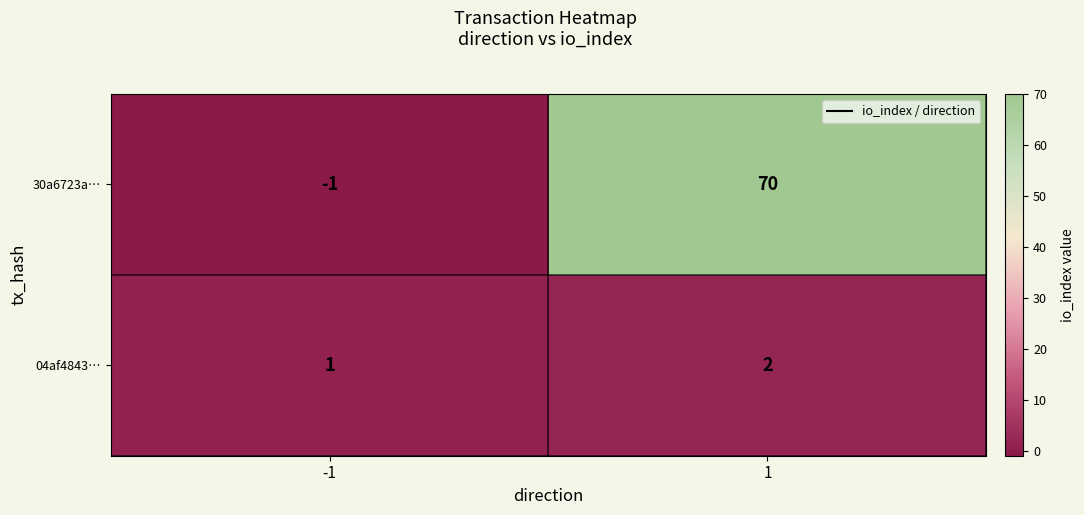

Count the number of categories in the chart.

2